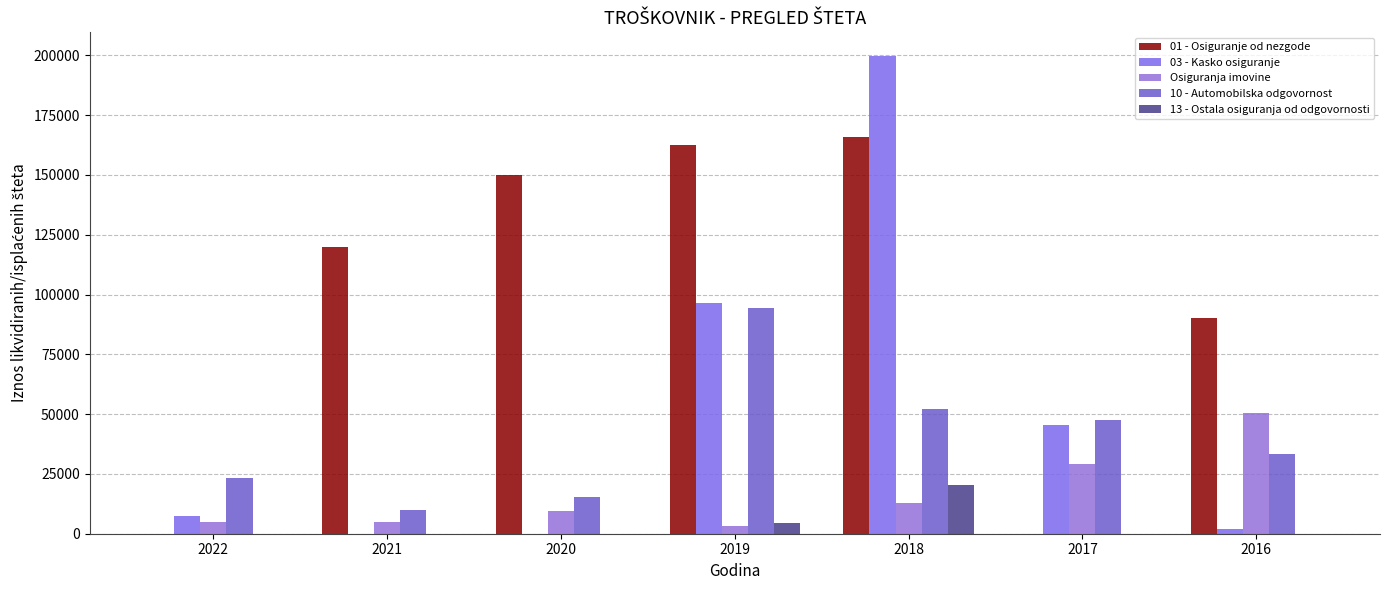

Rank the series by their maximum value, from lowest to highest.

13 - Ostala osiguranja od odgovornosti, Osiguranja imovine, 10 - Automobilska odgovornost, 01 - Osiguranje od nezgode, 03 - Kasko osiguranje